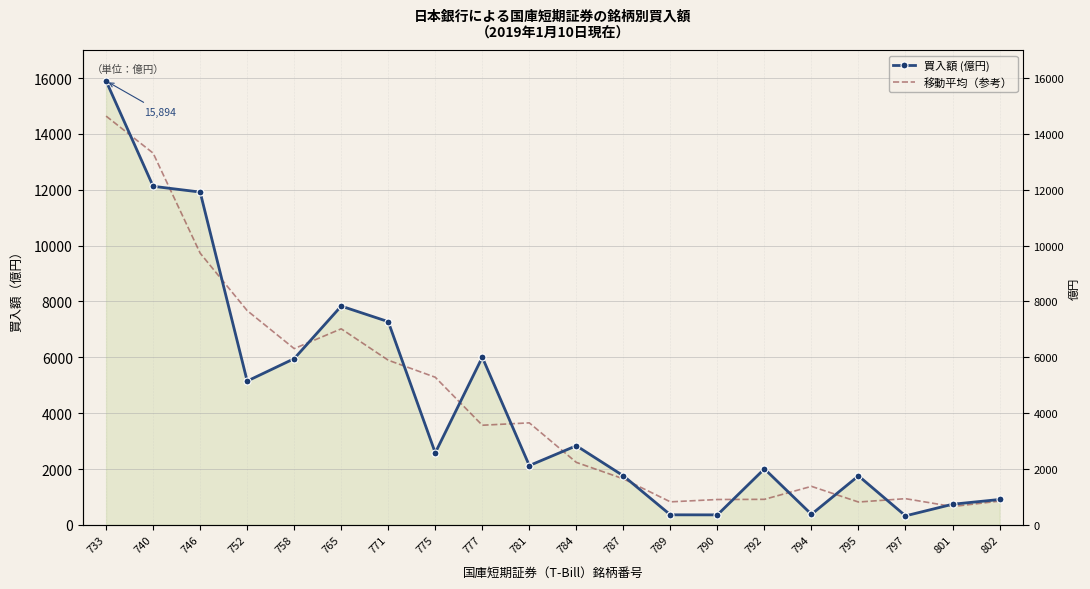

What is the sum of all 買入額 (億円) values?

88295